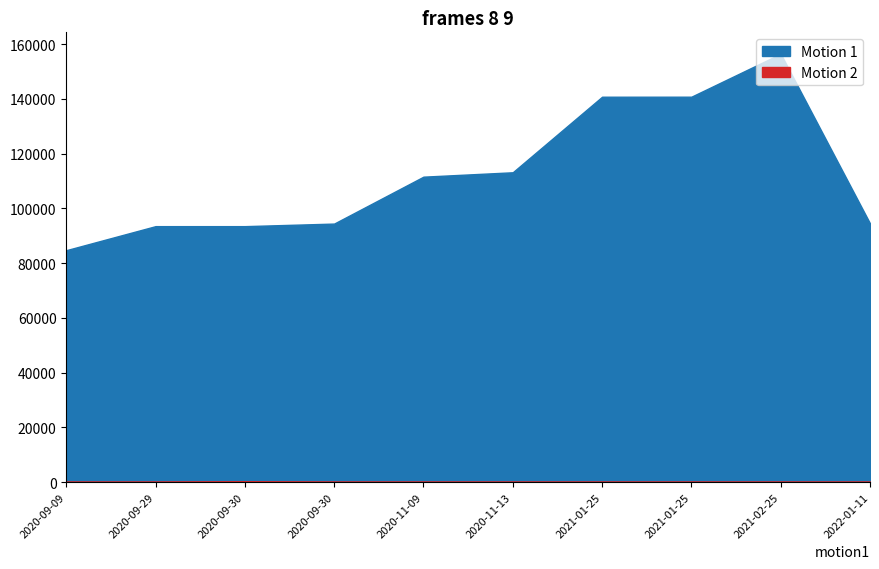

True or false: answering dept id and uin intersect in this chart.

False